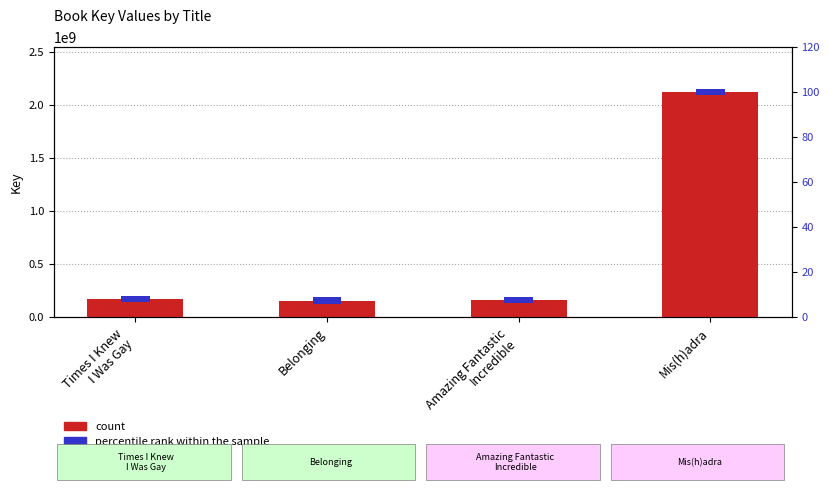

How many bars are there in total?

8